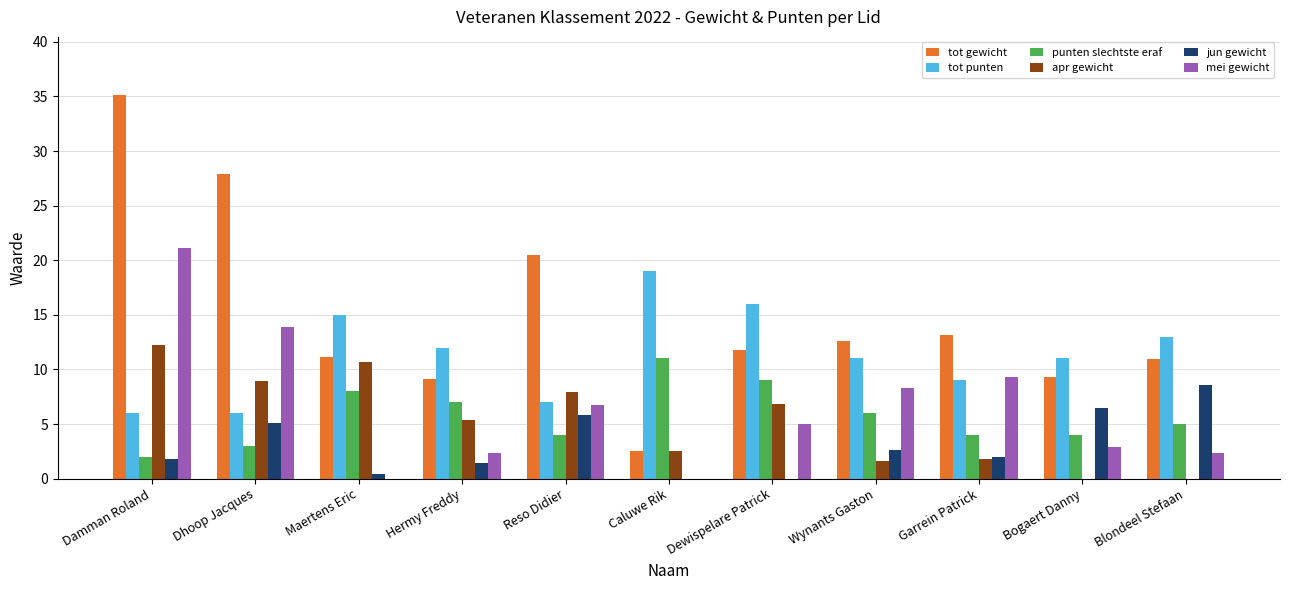

What is the sum of all mei gewicht values?

71.9